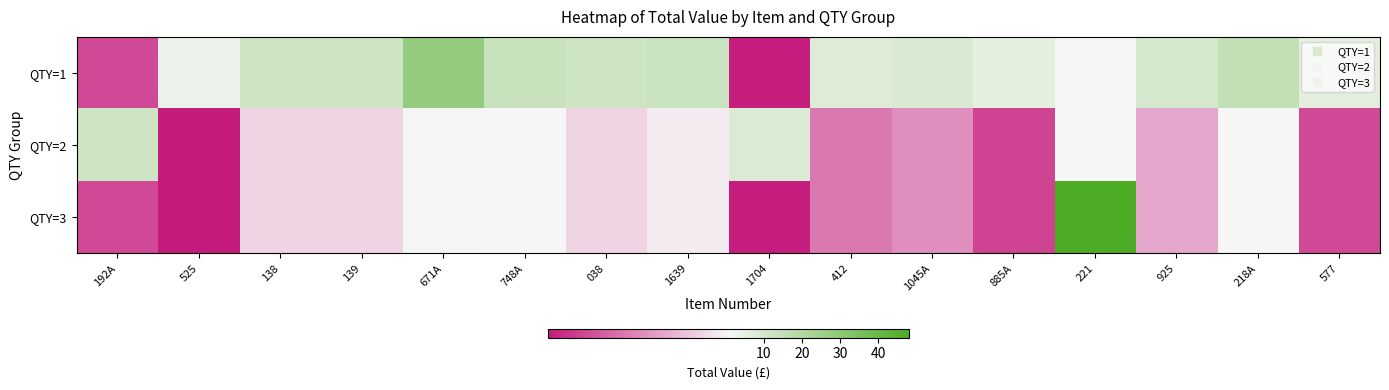

At which category is the sum across all series the highest?

221